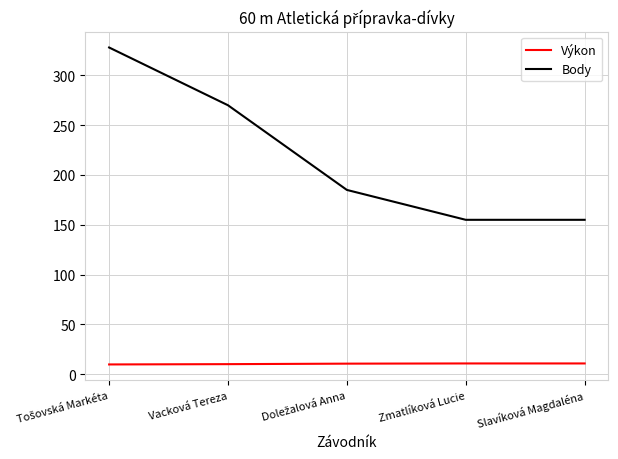

At how many categories does at least one series exceed 253?

2